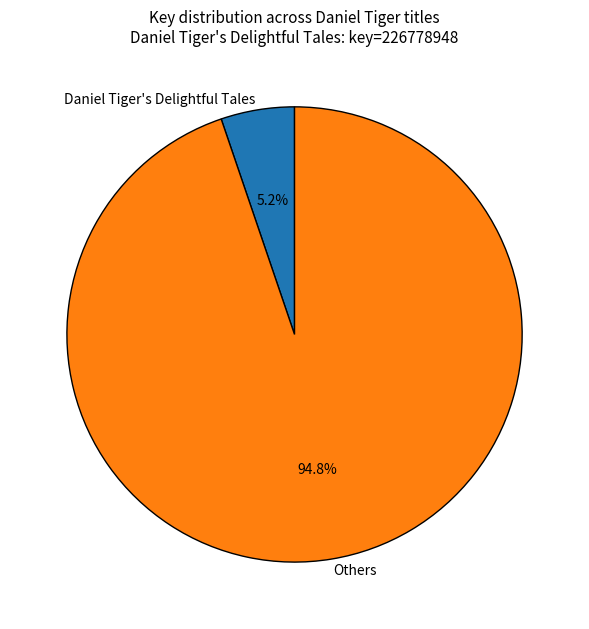

Which has a higher value, Others or Daniel Tiger's Delightful Tales?

Others